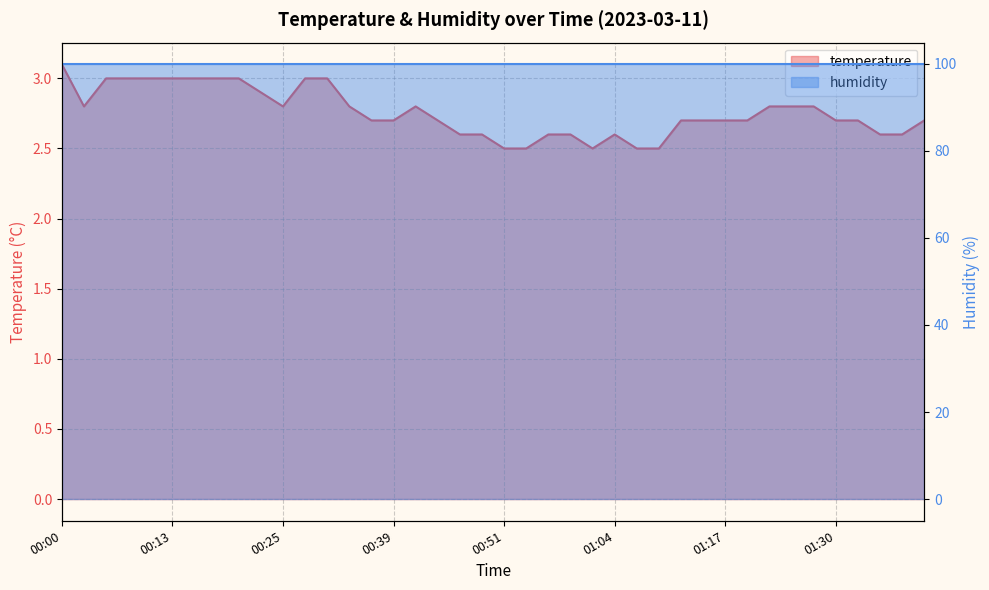

The value at 01:09 is 2.5. True or false?

True